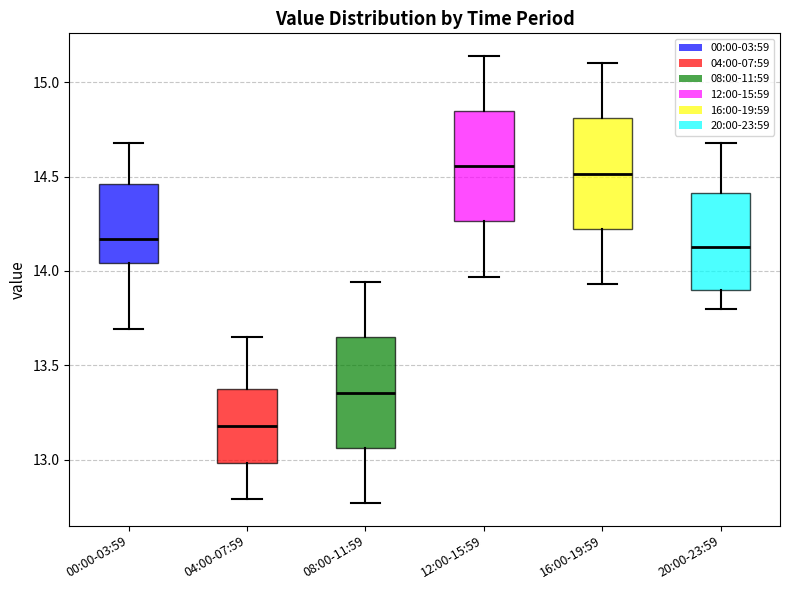

Reading left to right, transcribe this box plot: for each box, give where its median line is, the range the box spans, and where its two whiskers end, as read against the y-axis. The values are not printed on the chart, so give them approximately, as read against the axis.

00:00-03:59: median 14.15, box 14.05 to 14.45, whiskers 13.70 to 14.70
04:00-07:59: median 13.20, box 13.00 to 13.40, whiskers 12.80 to 13.65
08:00-11:59: median 13.35, box 13.05 to 13.65, whiskers 12.75 to 13.95
12:00-15:59: median 14.55, box 14.25 to 14.85, whiskers 13.95 to 15.15
16:00-19:59: median 14.50, box 14.20 to 14.80, whiskers 13.95 to 15.10
20:00-23:59: median 14.15, box 13.90 to 14.40, whiskers 13.80 to 14.70